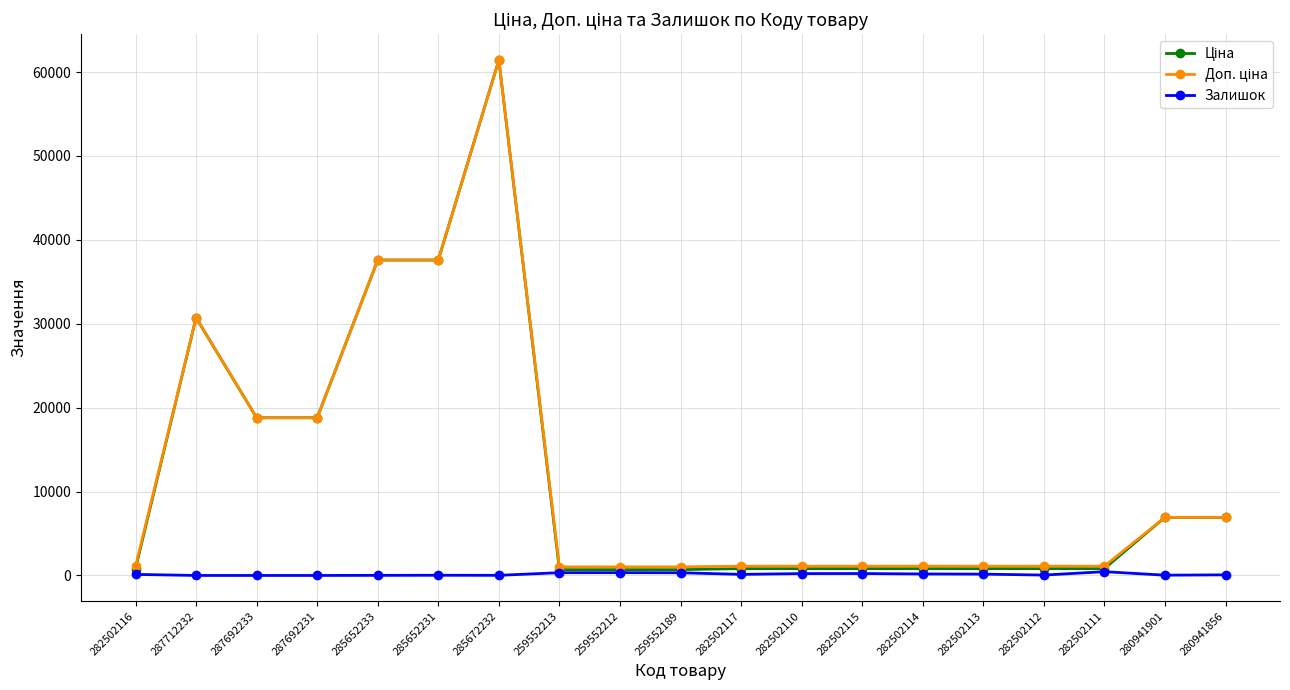

At which category is the sum across all series the highest?

285672232